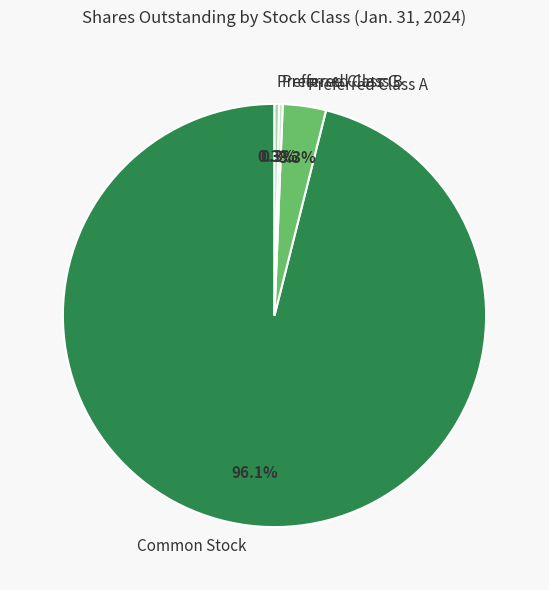

Approximately how many times larger is the value at Preferred Class B compared to Preferred Class A?

0.1